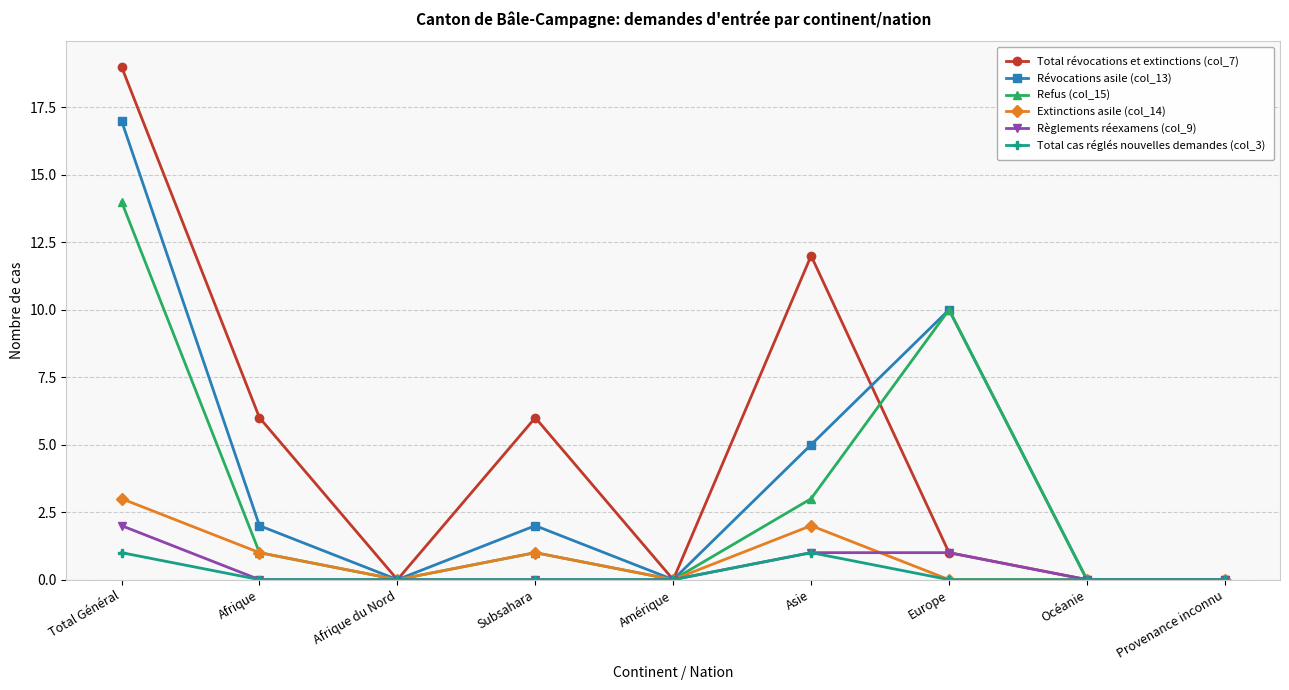

Which series has the widest spread of values?

Total révocations et extinctions (col_7)